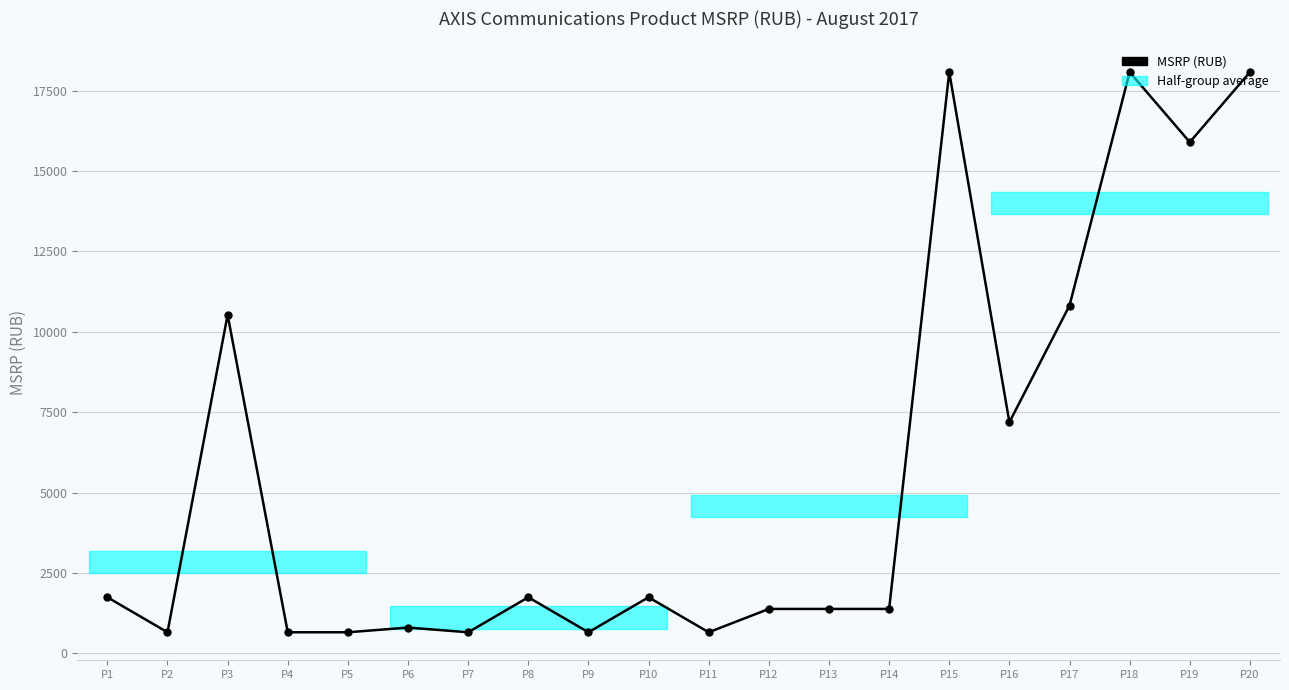

List the labels in order of value, largest first.

P15, P18, P20, P19, P17, P3, P16, P1, P8, P10, P12, P13, P14, P6, P2, P4, P5, P7, P9, P11